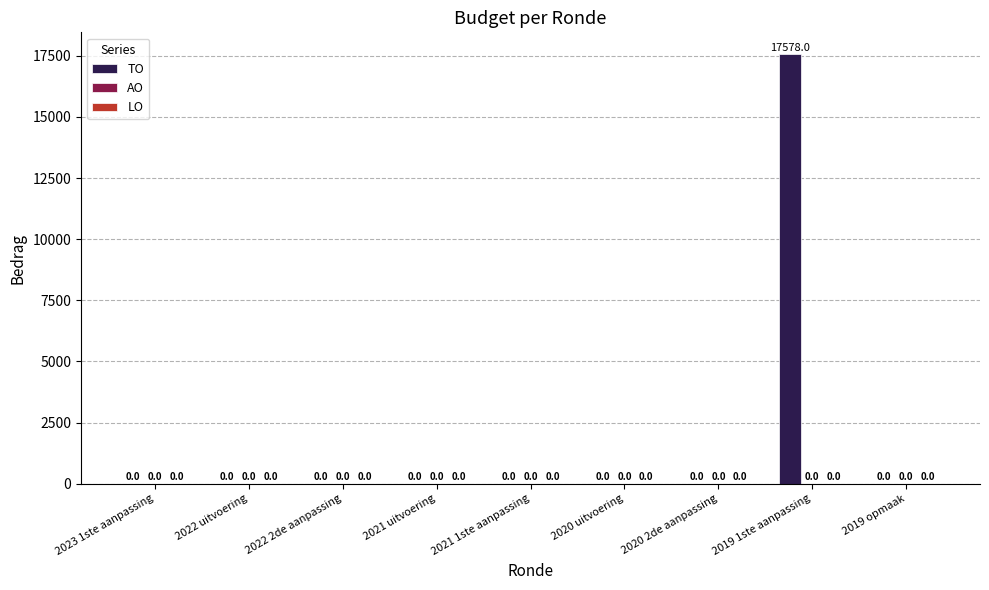

Is it true that the value at 2021 uitvoering is 0?

True